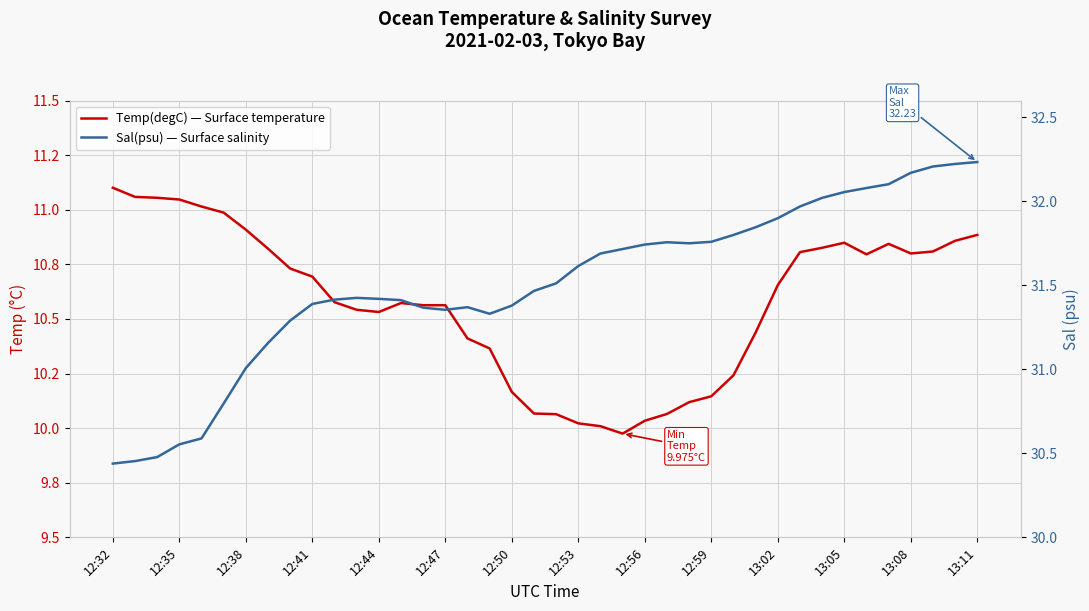

Reading right to left, transcribe all the data shown in this chart.

Temp(degC) — Surface temperature: 10.9	10.9	10.8	10.8	10.8	10.8	10.8	10.8	10.8	10.7	10.4	10.2	10.1	10.1	10.1	10.0	10.0	10.0	10.0	10.1	10.1	10.2	10.4	10.4	10.6	10.6	10.6	10.5	10.5	10.6	10.7	10.7	10.8	10.9	11.0	11.0	11.0	11.1	11.1	11.1
Sal(psu) — Surface salinity: 32.2	32.2	32.2	32.2	32.1	32.1	32.1	32.0	32.0	31.9	31.8	31.8	31.8	31.8	31.8	31.7	31.7	31.7	31.6	31.5	31.5	31.4	31.3	31.4	31.4	31.4	31.4	31.4	31.4	31.4	31.4	31.3	31.2	31.0	30.8	30.6	30.6	30.5	30.5	30.4